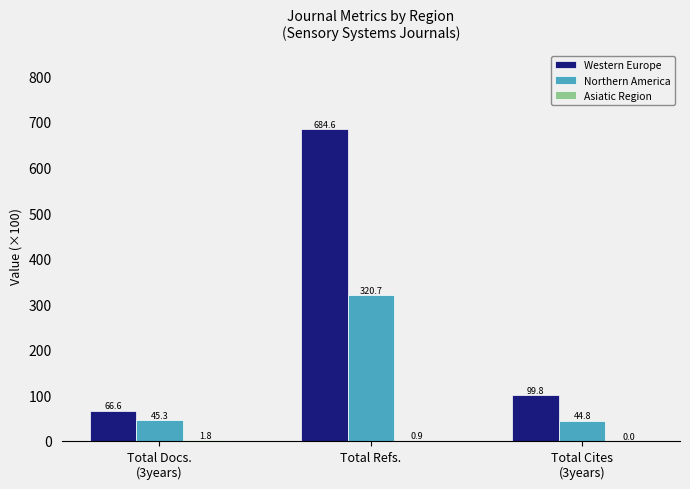

How many groups of bars are there?

3